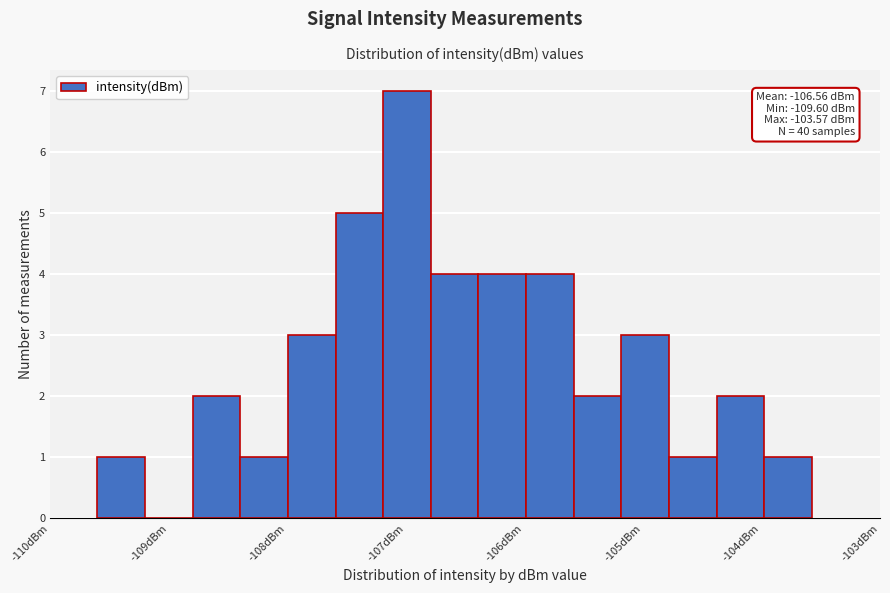

Which range on the x-axis has the tallest bar?

-107.2 to -106.8